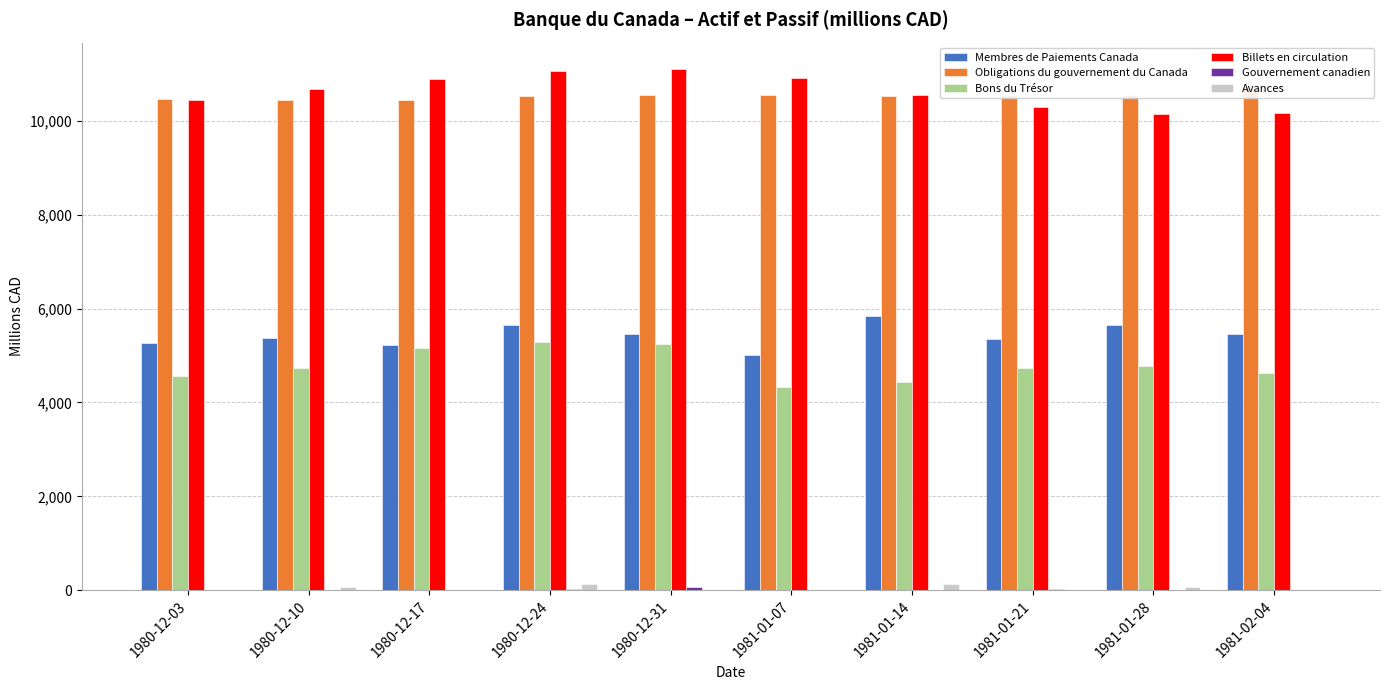

Reading left to right, what are all the values shown in this chart?

Membres de Paiements Canada: 5271	5365	5232	5643	5466	5020	5840	5355	5659	5468
Obligations du gouvernement du Canada: 10459	10442	10448	10535	10541	10550	10537	10551	10558	10704
Bons du Trésor: 4571	4734	5165	5285	5252	4338	4444	4741	4786	4629
Billets en circulation: 10439	10668	10885	11063	11108	10902	10551	10285	10138	10158
Gouvernement canadien: 14	11	12	30	59	11	9	28	10	11
Avances: 0	68	0	139	16	0	139	0	75	0